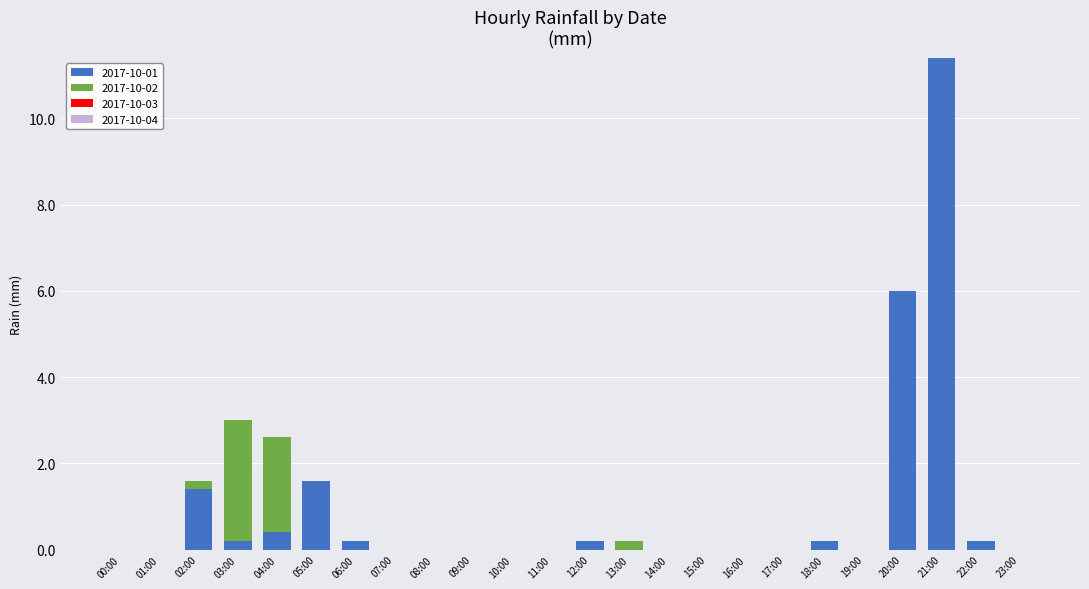

At which category is the sum across all series the highest?

21:00